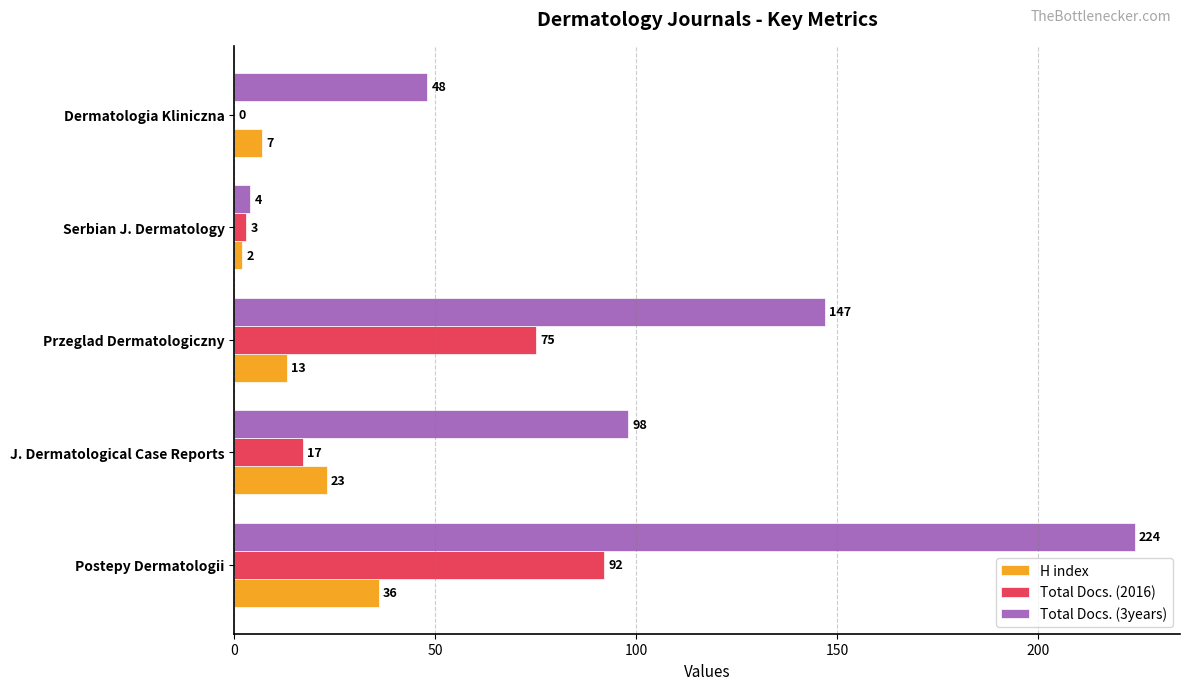

The H index series shows 23 at J. Dermatological Case Reports. True or false?

True